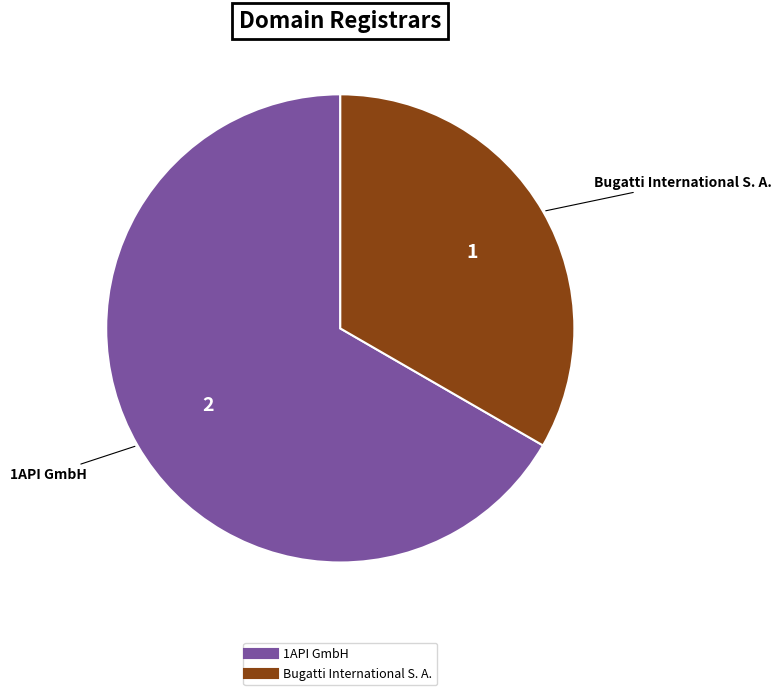

Combined, do Bugatti International S. A. and 1API GmbH account for over 50%?

Yes